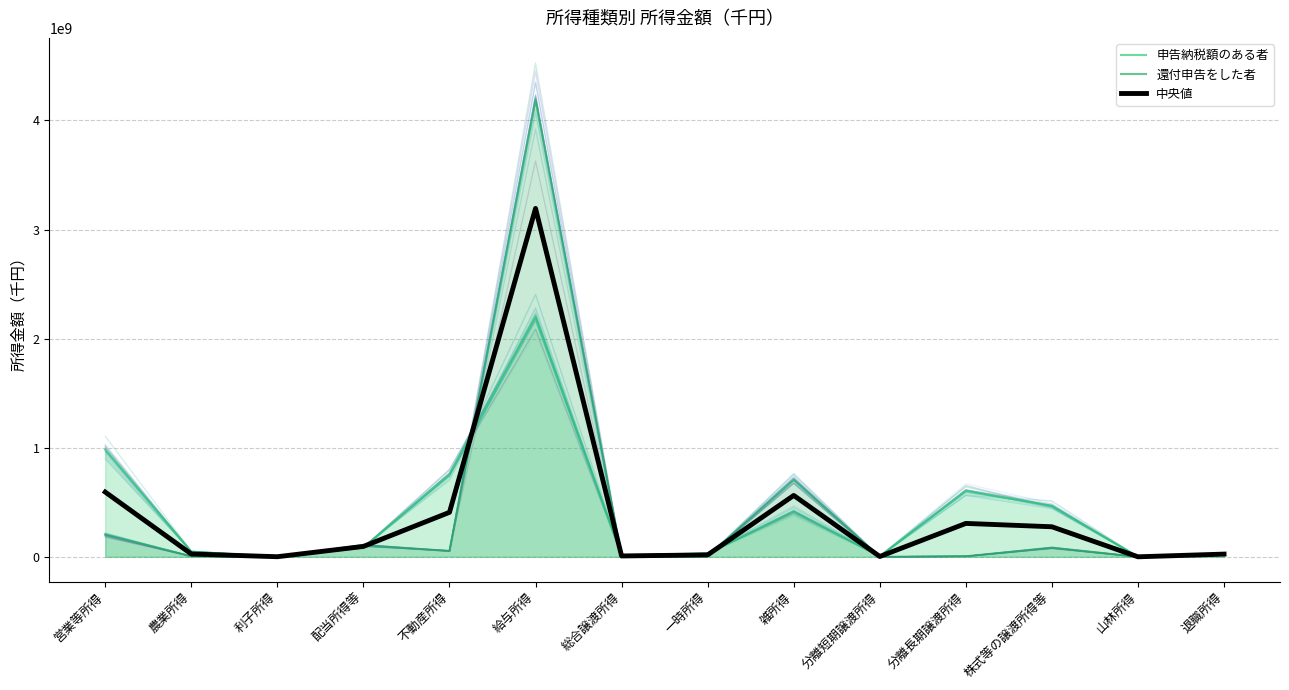

After their last crossing, which series has the higher values: 還付申告をした者 or 中央値?

中央値